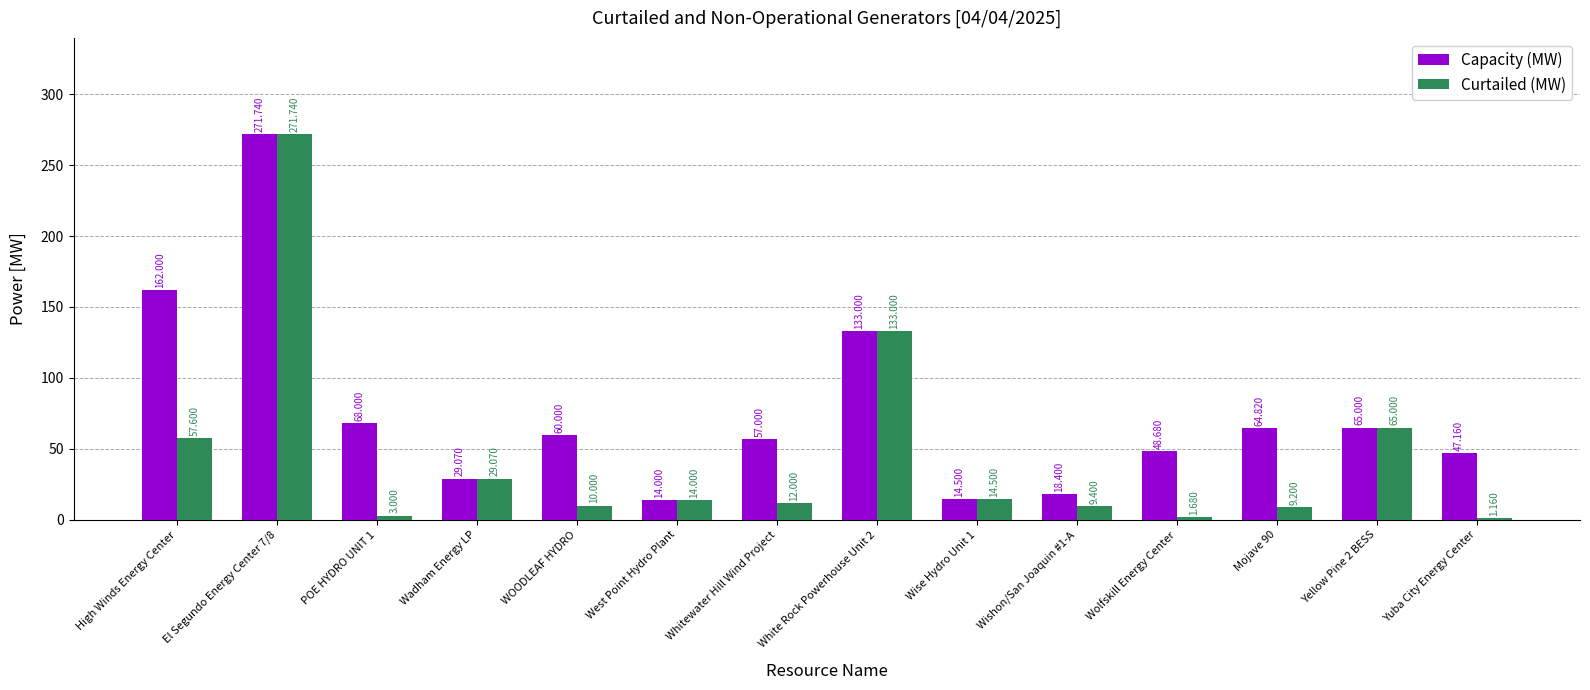

List the labels in order of Curtailed (MW) value, smallest first.

Yuba City Energy Center, Wolfskill Energy Center, POE HYDRO UNIT 1, Mojave 90, Wishon/San Joaquin #1-A, WOODLEAF HYDRO, Whitewater Hill Wind Project, West Point Hydro Plant, Wise Hydro Unit 1, Wadham Energy LP, High Winds Energy Center, Yellow Pine 2 BESS, White Rock Powerhouse Unit 2, El Segundo Energy Center 7/8